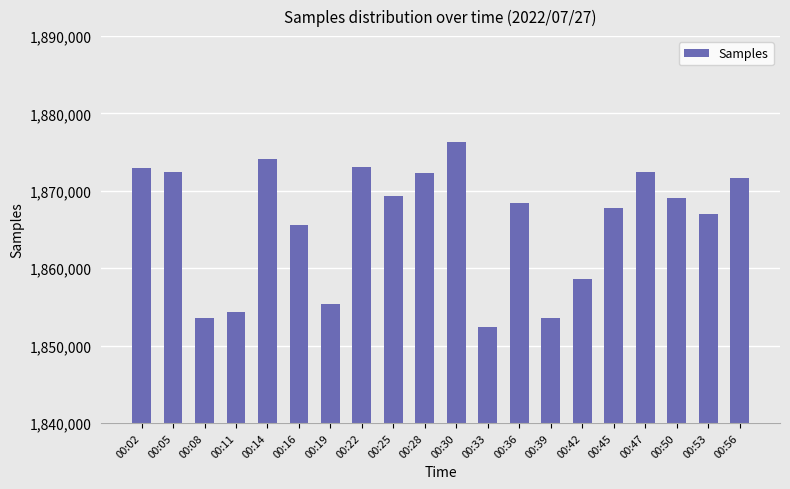

Where is the data nearest to the value 1864374?

00:16